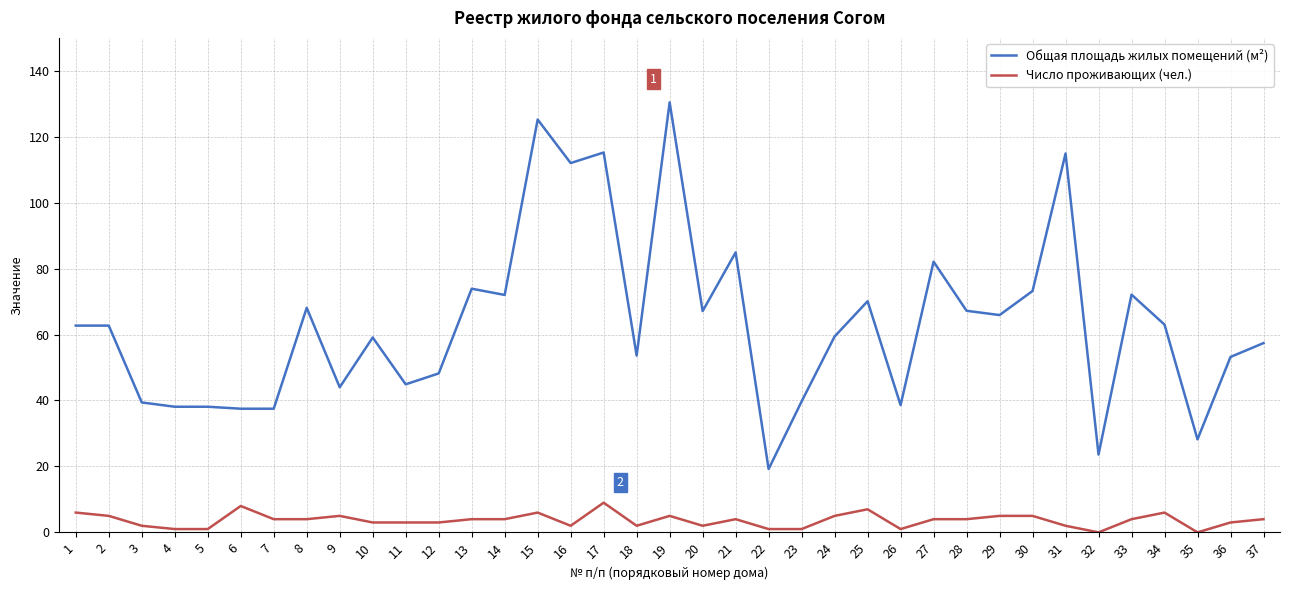

True or false: Общая площадь жилых помещений (м²) and Число проживающих (чел.) cross at least once.

False